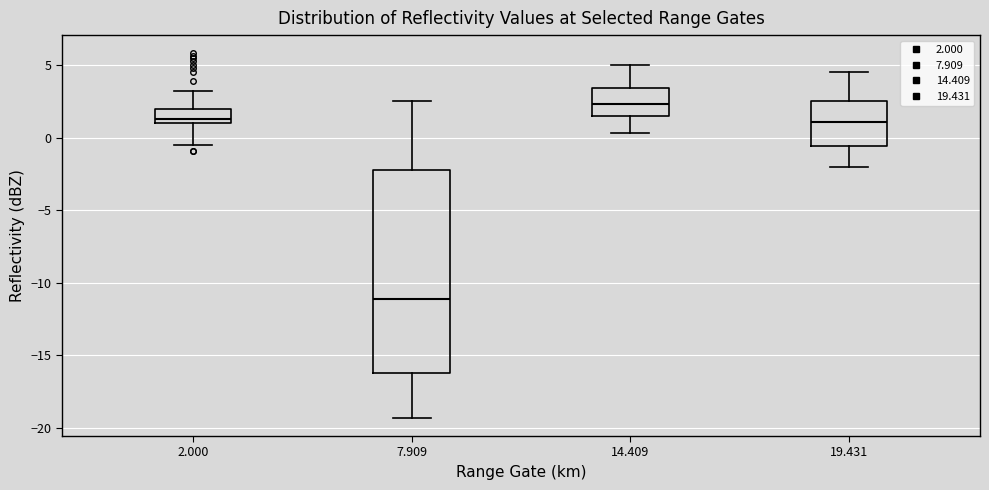

Where is the lower edge of the box at x = 14.409 on the y-axis? The values are not printed on the chart, so give them approximately, as read against the axis.

1.5